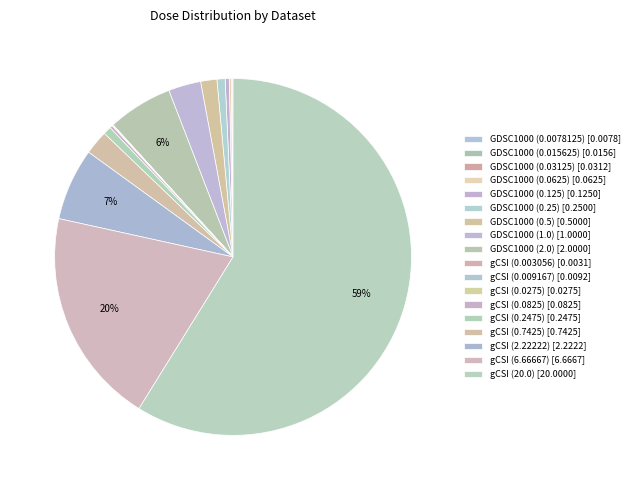

True or false: gCSI (0.7425) accounts for 11% of the total.

False